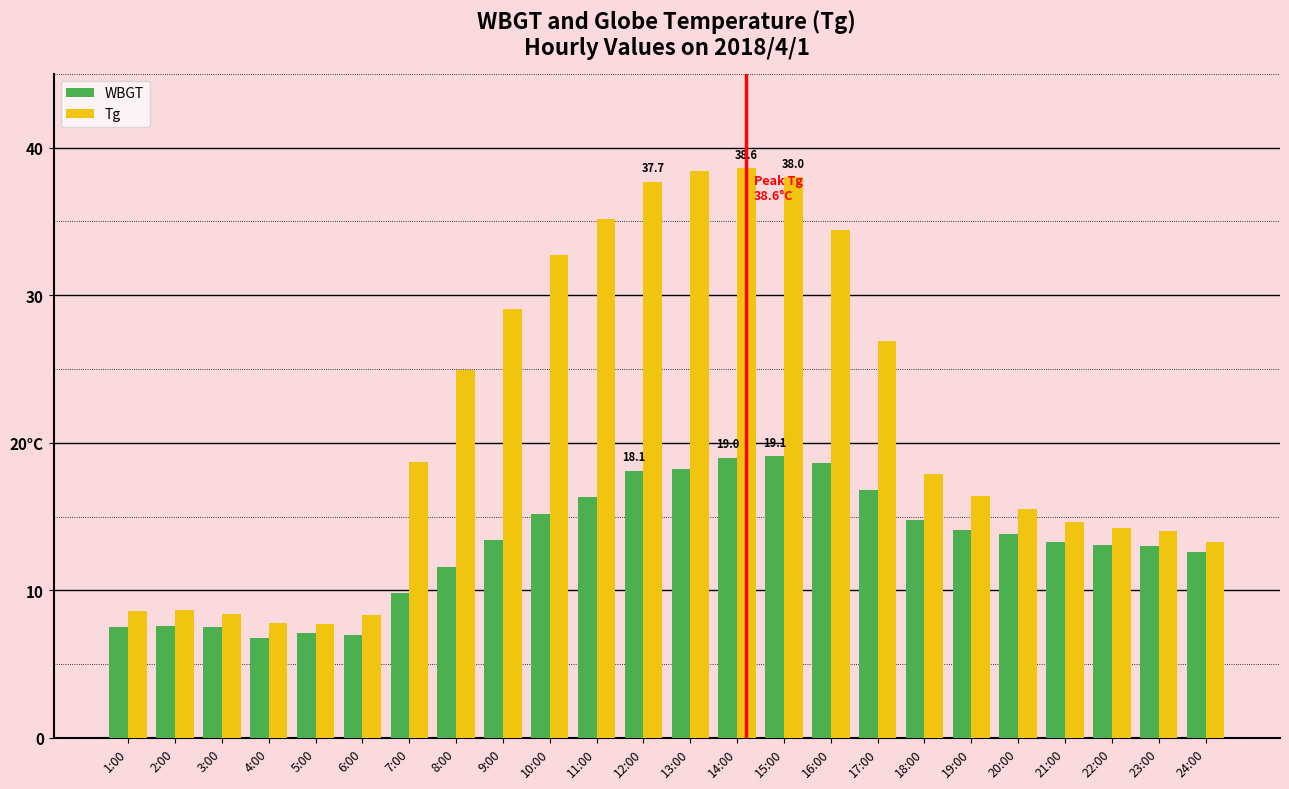

What is the label of the 2nd bar from the right?

23:00